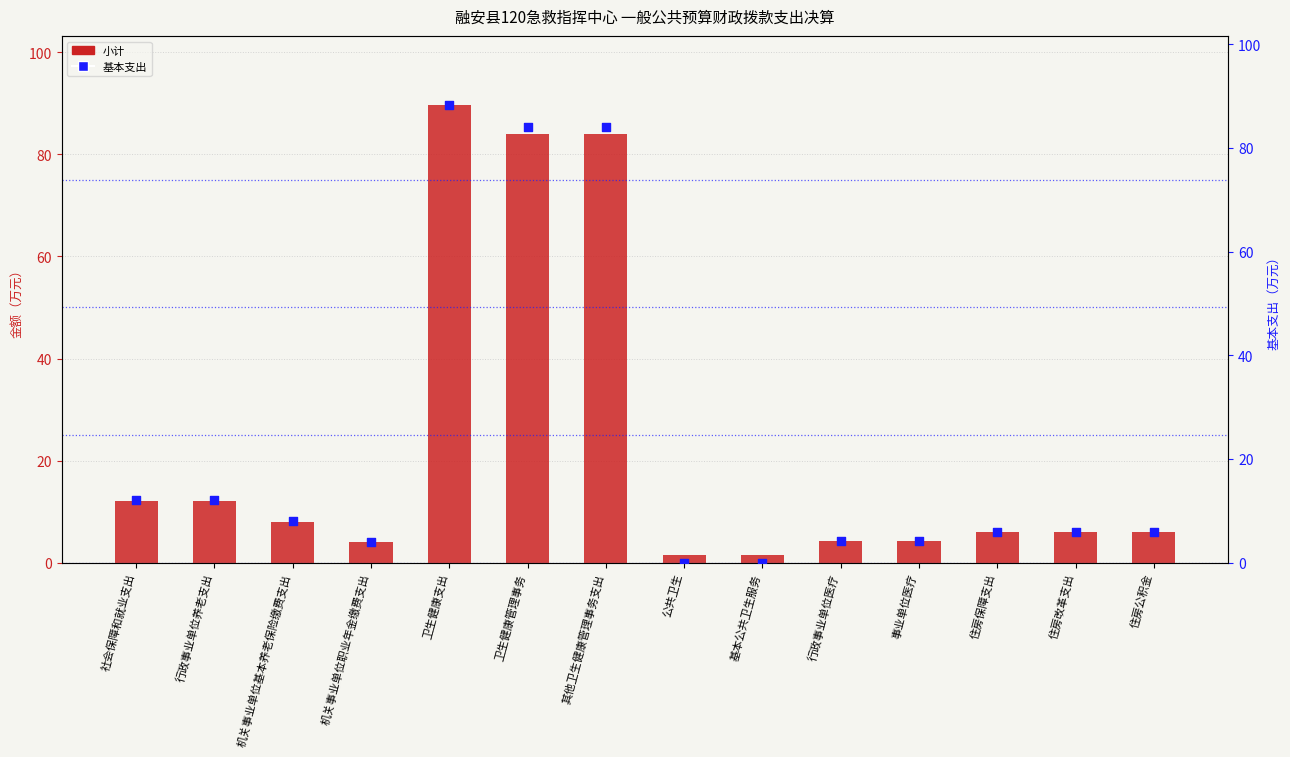

Is the value of 基本支出 at 基本公共卫生服务 greater than the value of 小计 at 机关事业单位基本养老保险缴费支出?

No